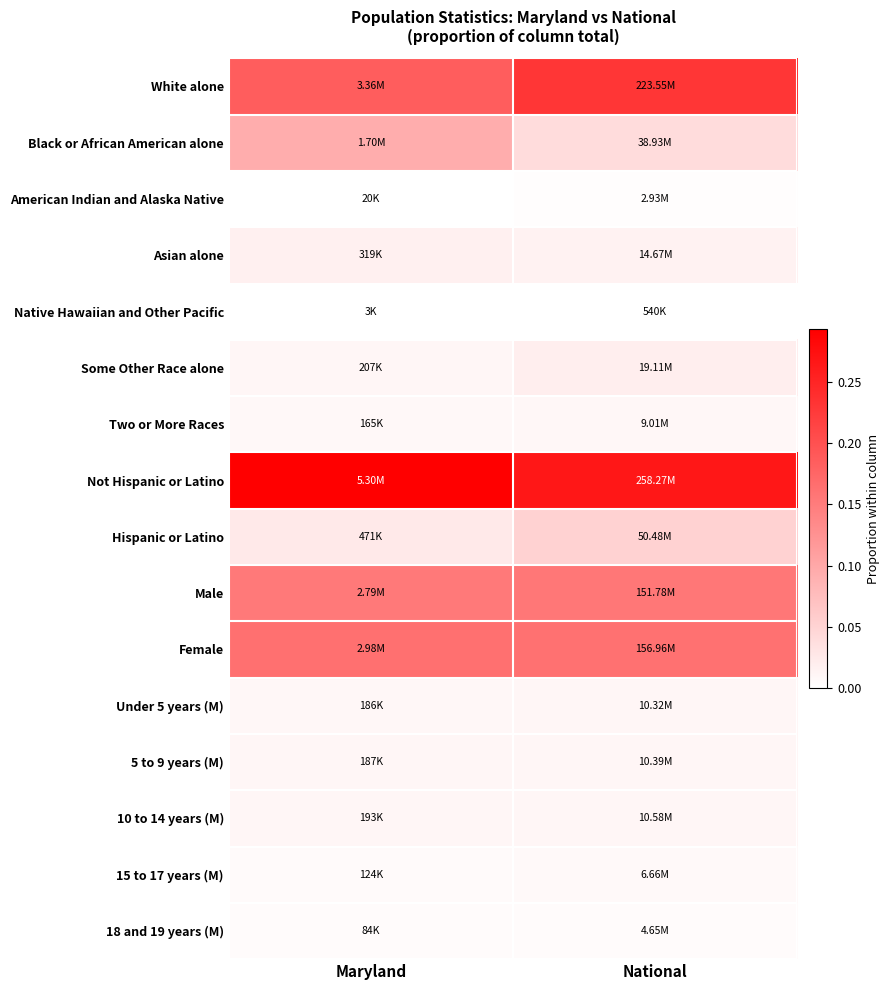

At which category is the sum across all series the highest?

Maryland